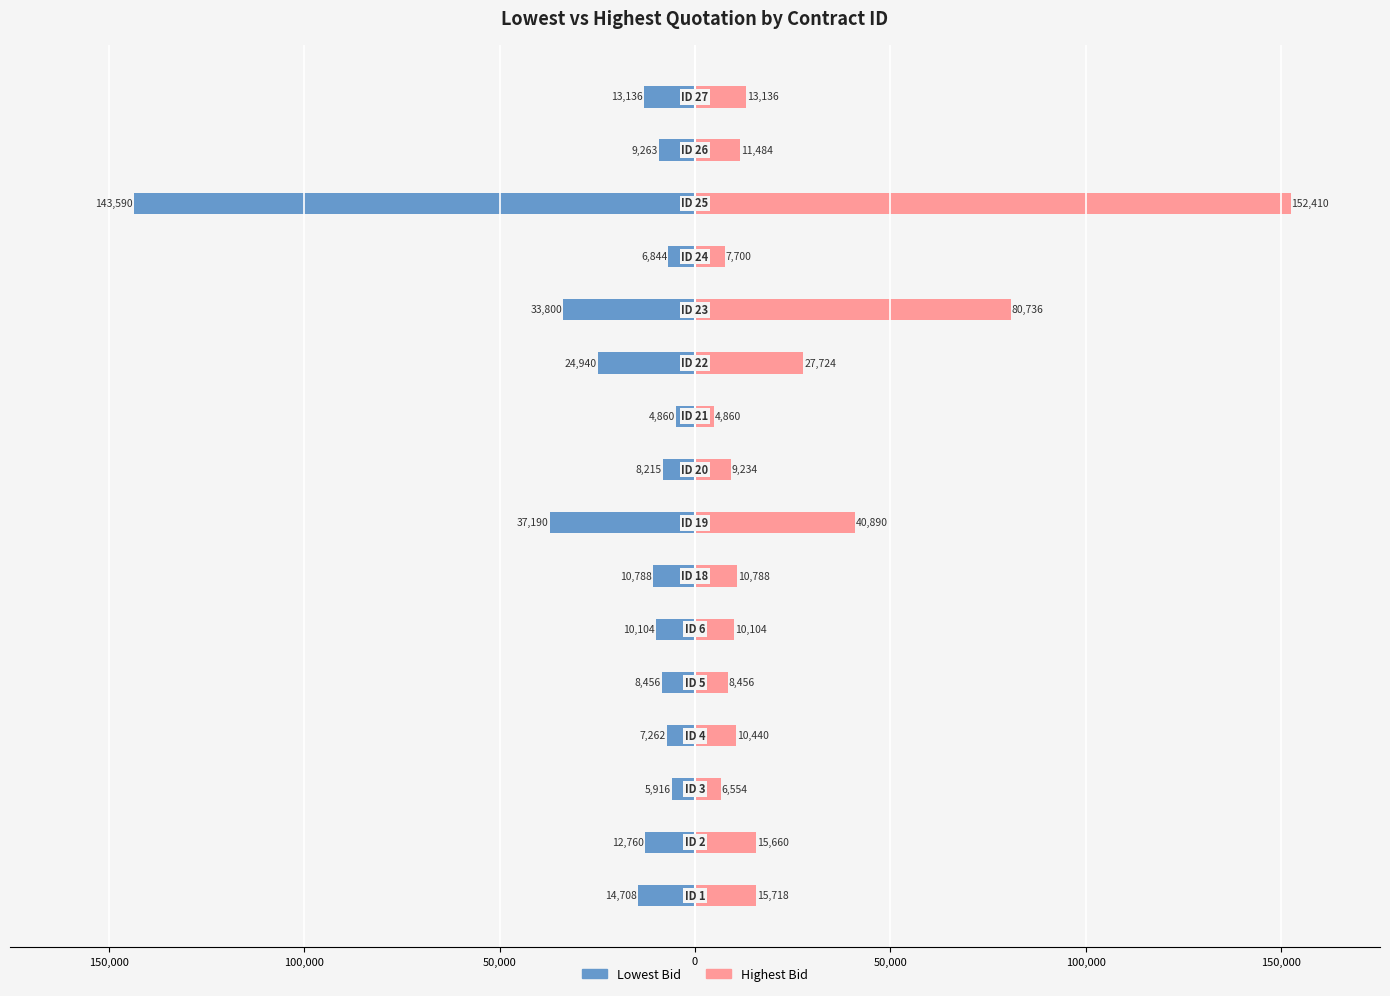

Which series has the largest range (max minus min)?

Highest Bid